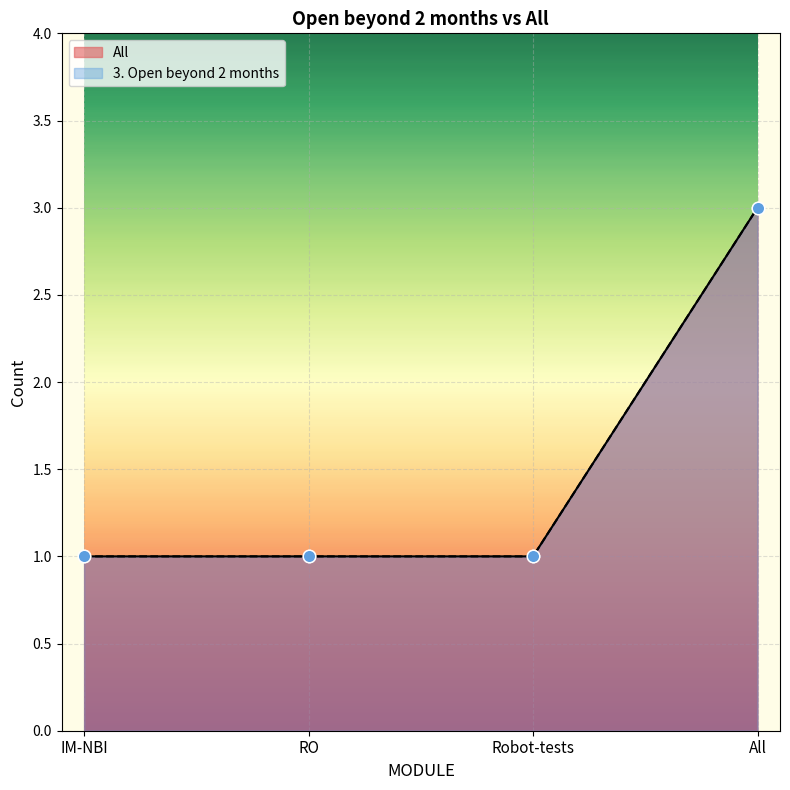

Which has a higher value, IM-NBI or All?

All